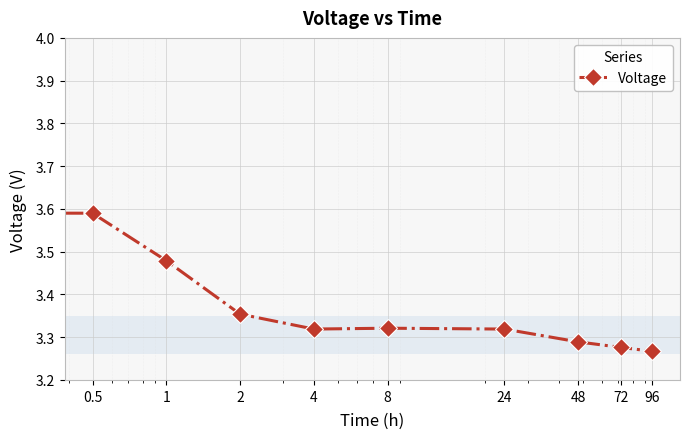

Count the values in the range 3 to 4.

10